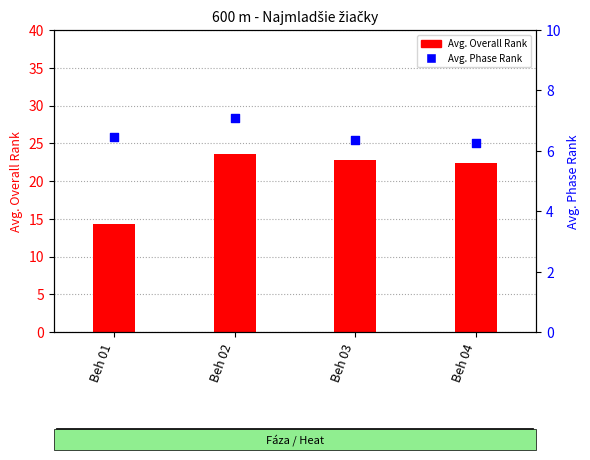

At which category is the sum across all series the highest?

Beh 02